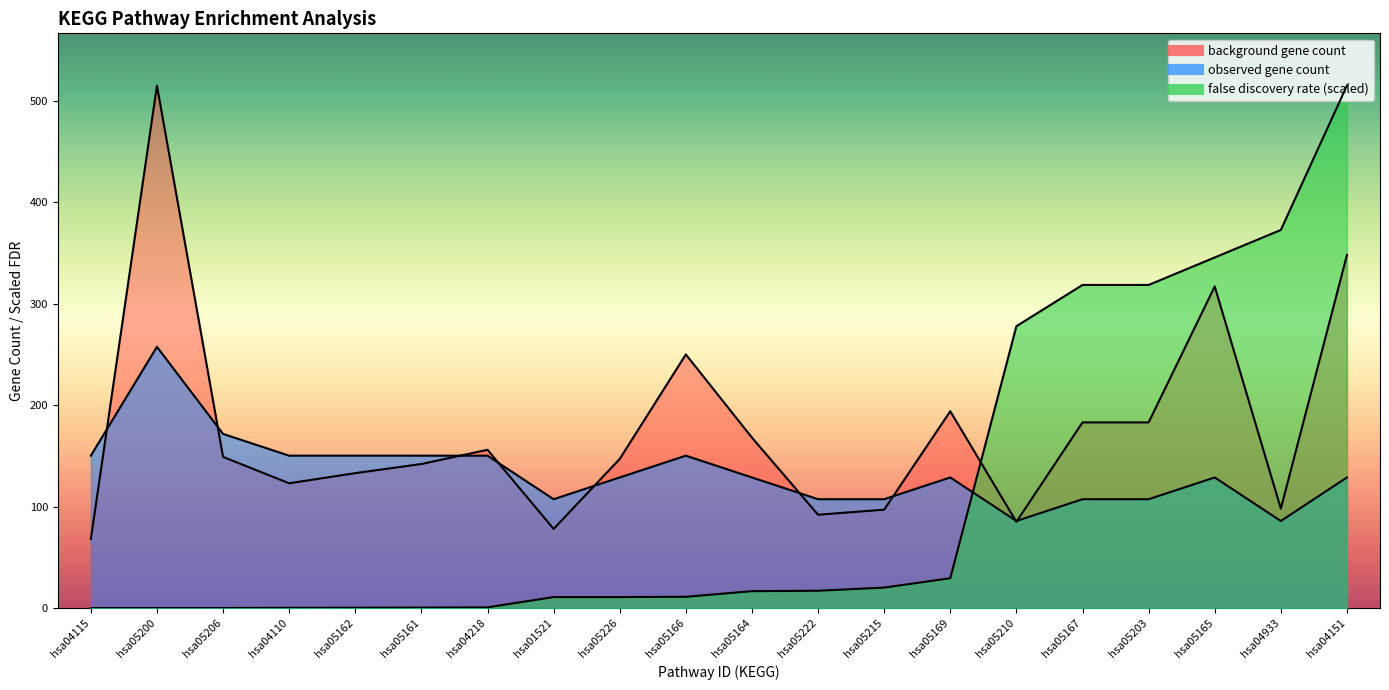

True or false: observed gene count has a value of 72.0 at hsa04110.

False